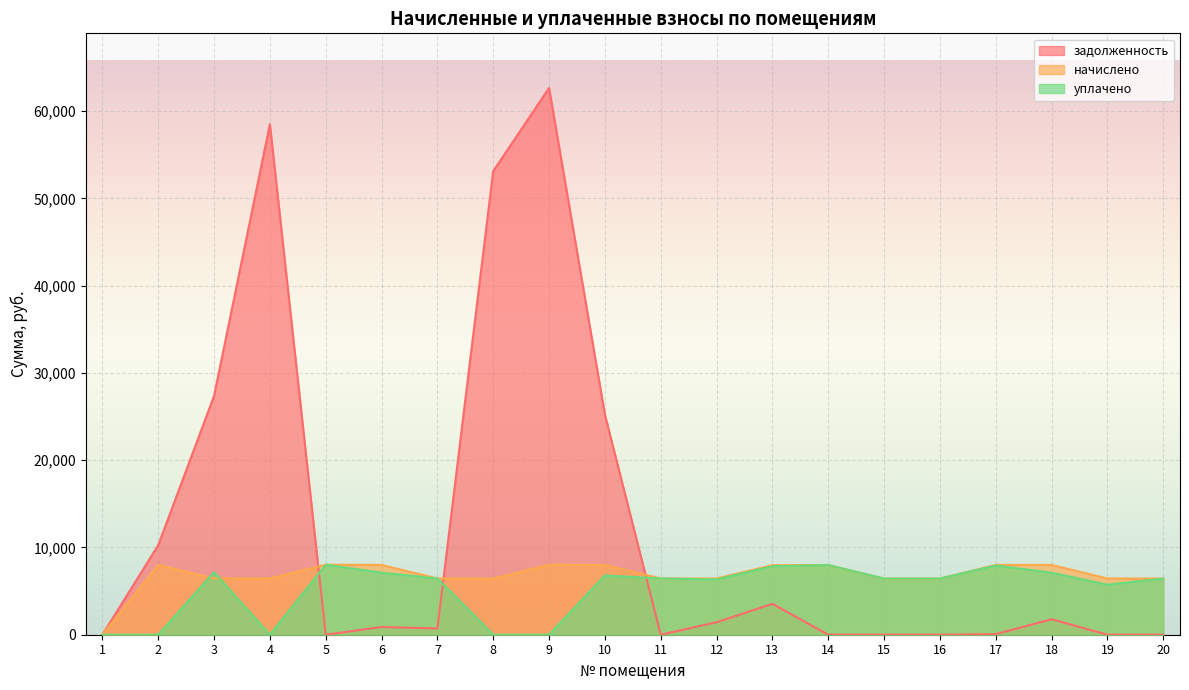

Which label corresponds to the smallest value in the chart?

1